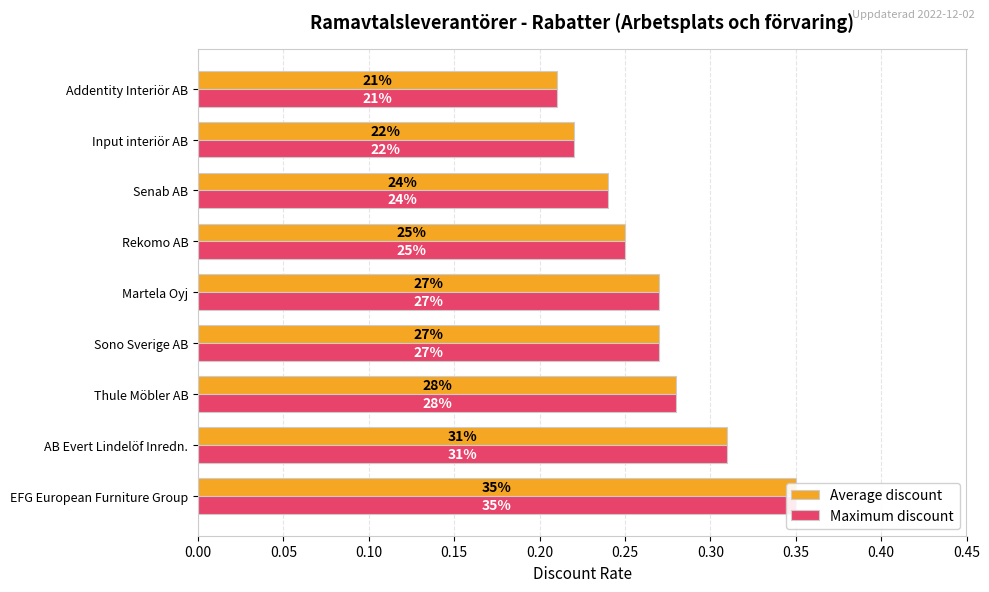

How many bars are there in each group?

2